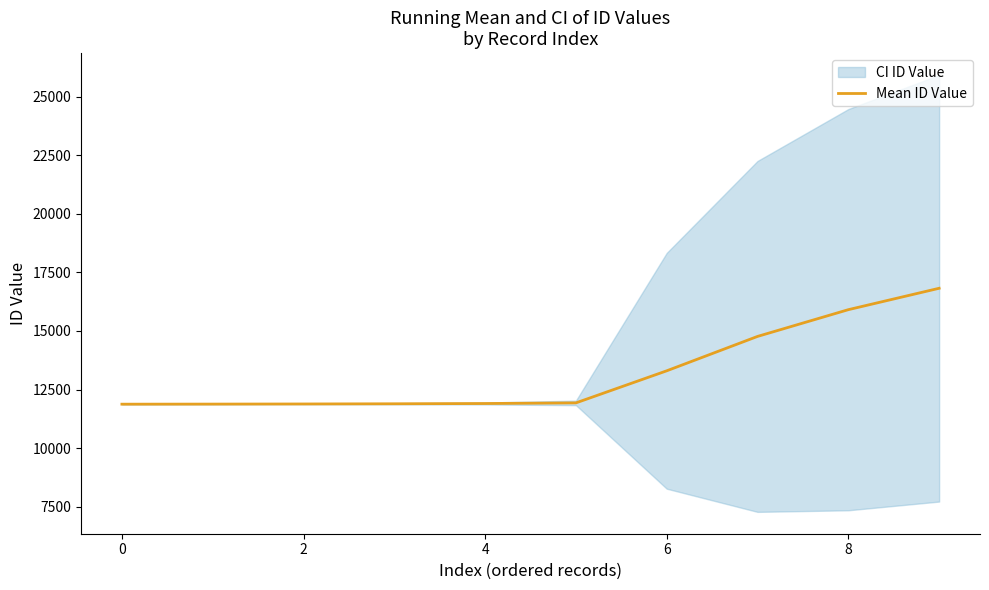

Count the number of values greater than 11929.

4